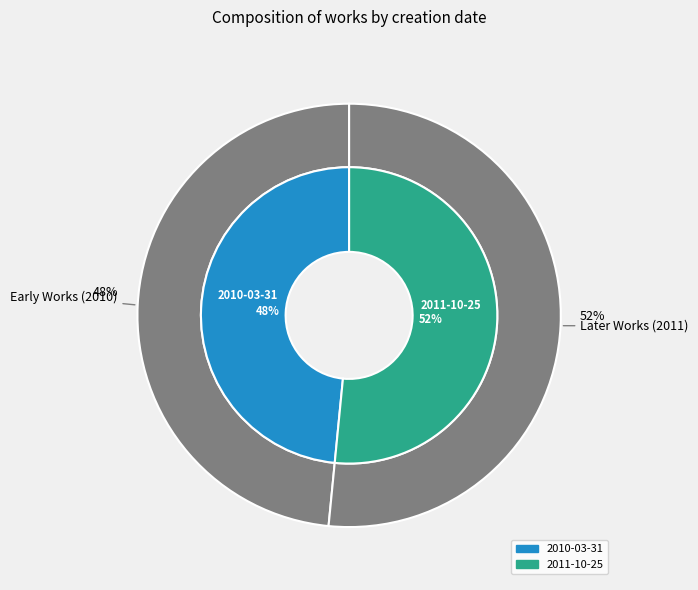

To the nearest percent, what is the combined percentage of 2010-03-31 and 2011-10-25?

100%